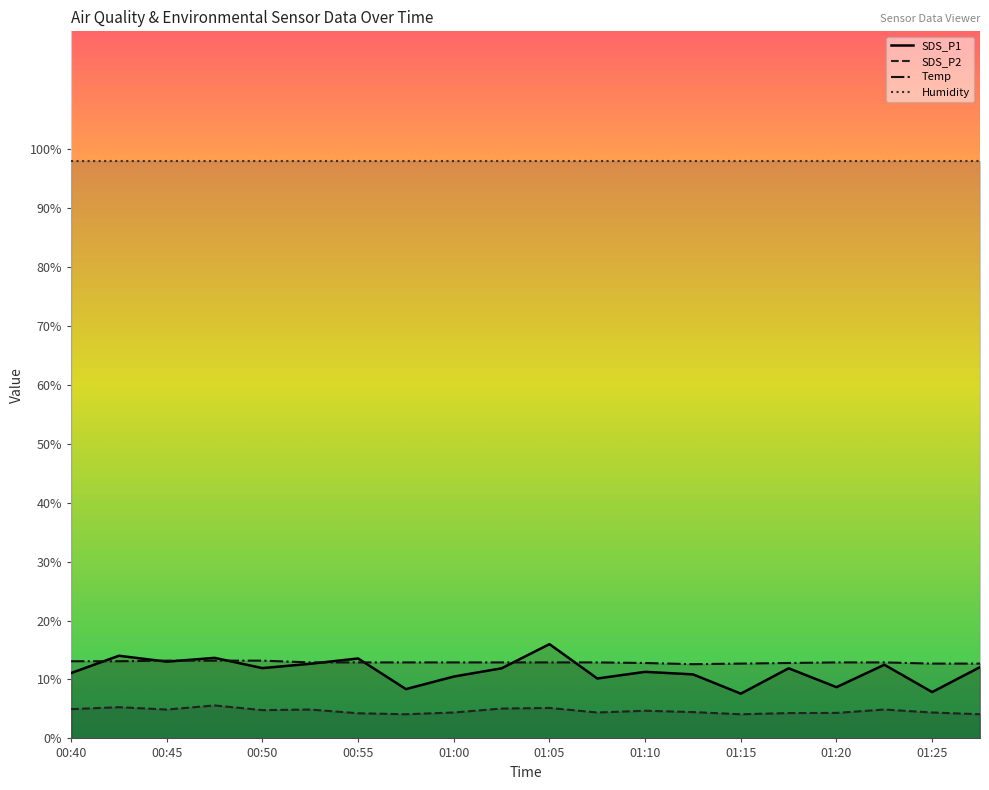

What are all the series names shown in the legend?

SDS_P1, SDS_P2, Temp, Humidity